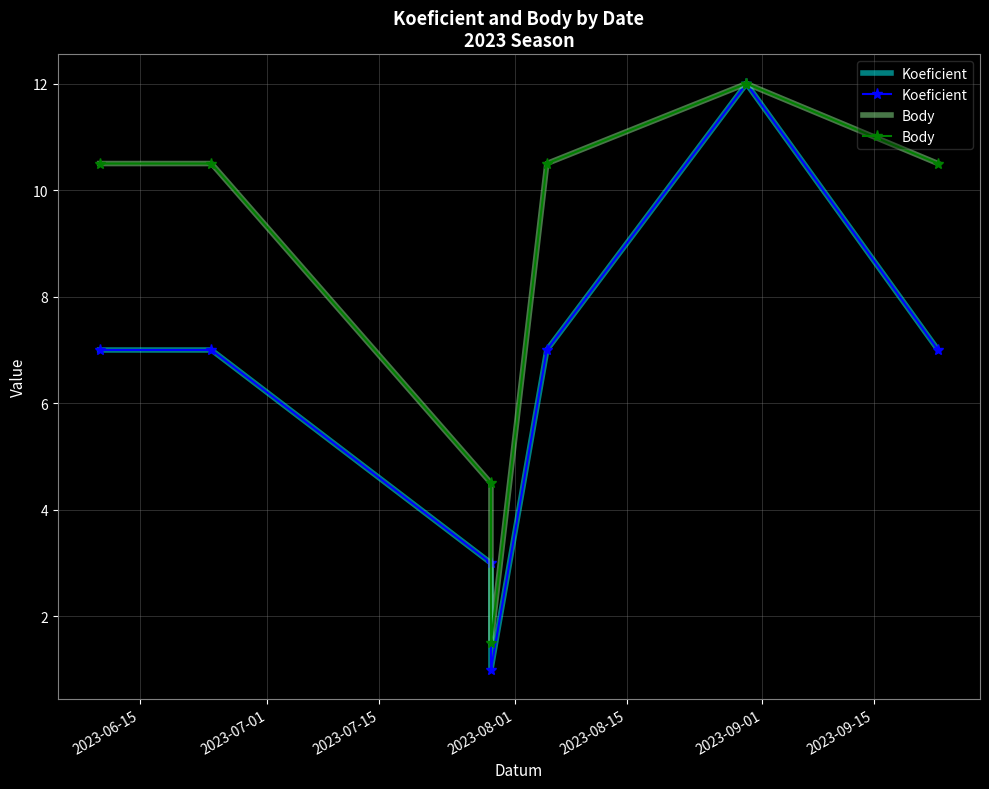

Is the value of Koeficient at 2023-08-01 greater than the value of Body at 2023-09-15?

No